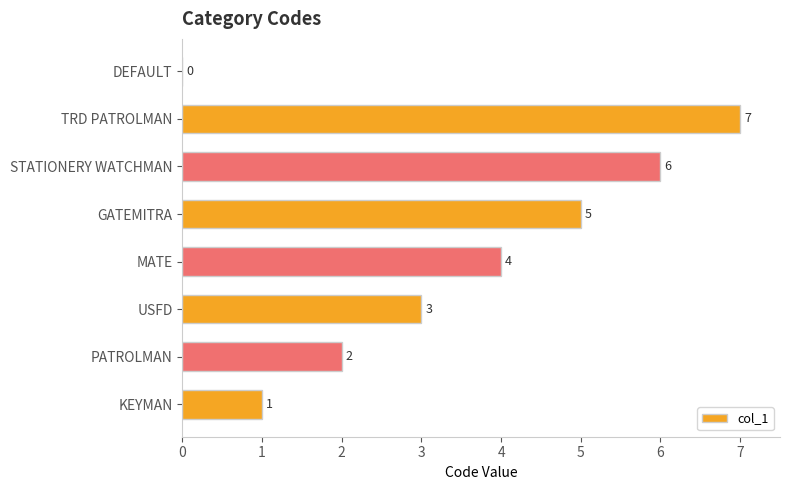

Is it true that the value at GATEMITRA is 5?

True